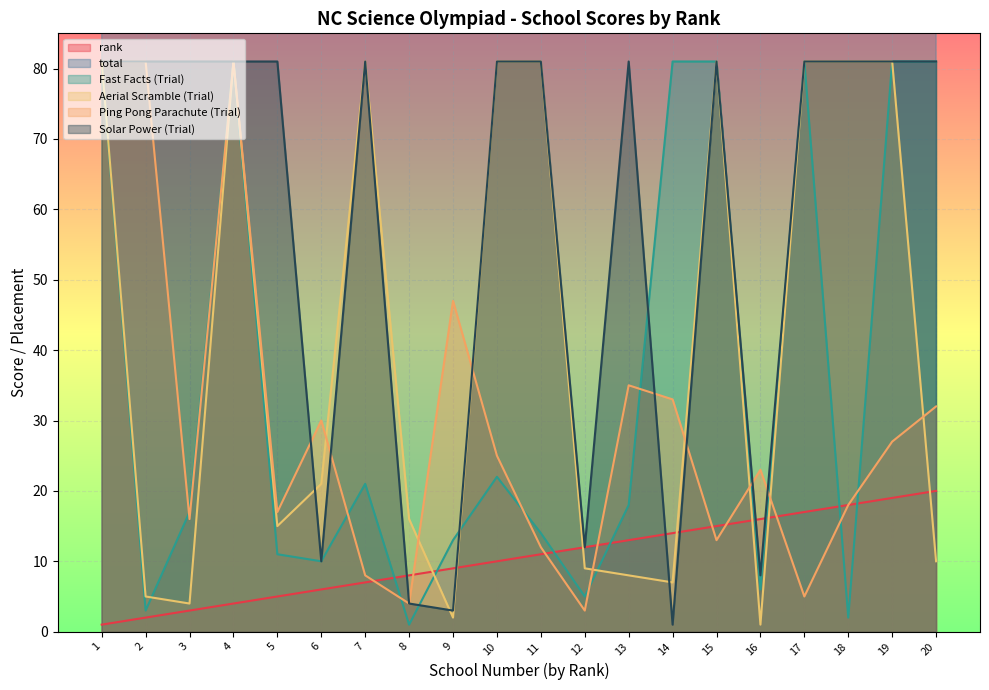

Where do Solar Power (Trial) and rank first cross each other?

7 and 8